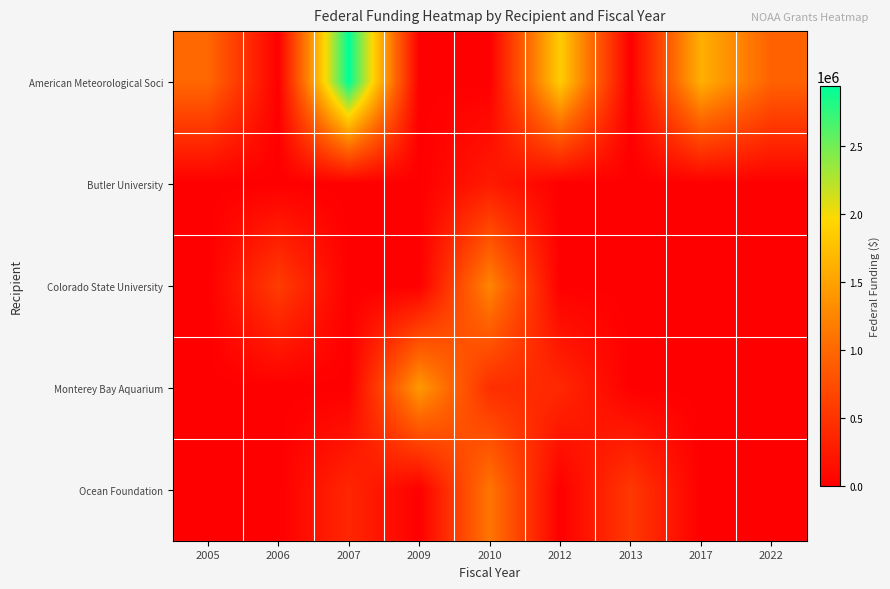

Which has a higher value, 2007 or 2006?

2007